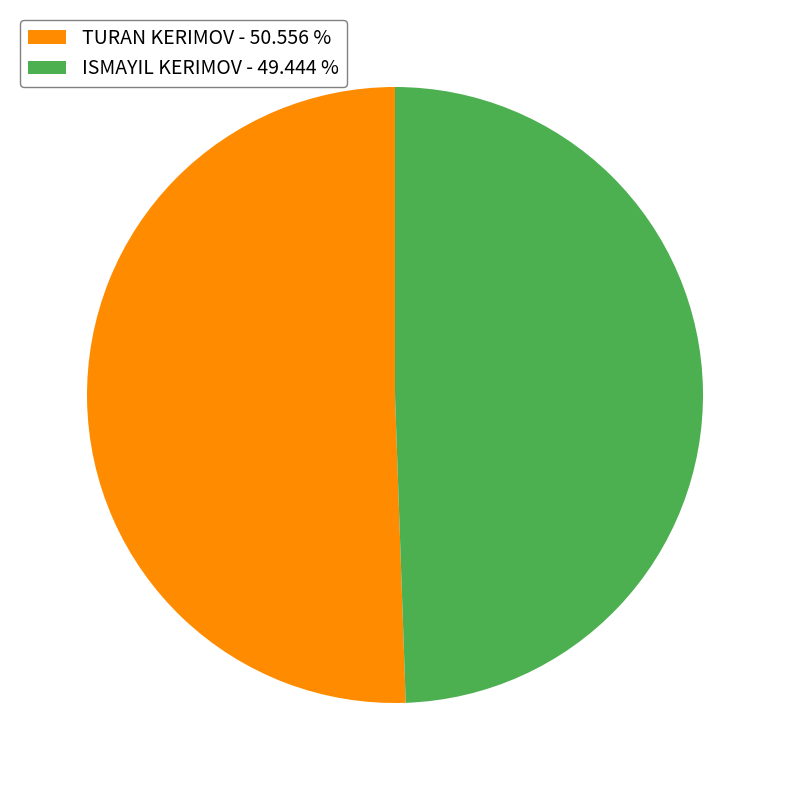

Count the number of slices in the pie.

2